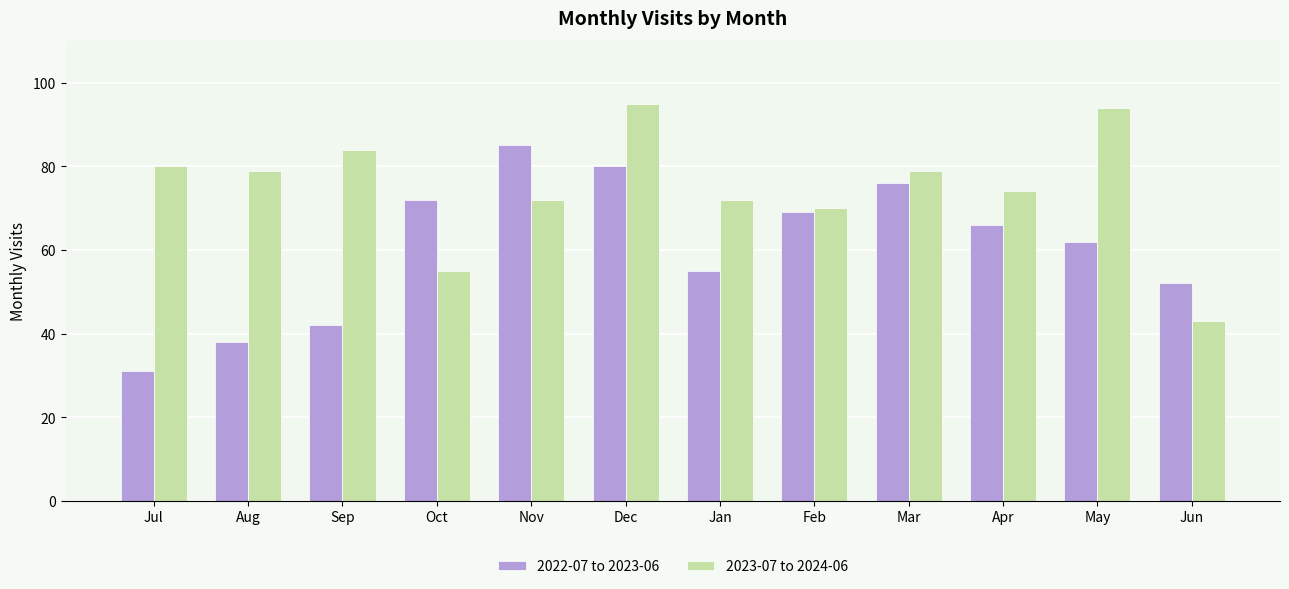

What is the sum of all 2023-07 to 2024-06 values?

897